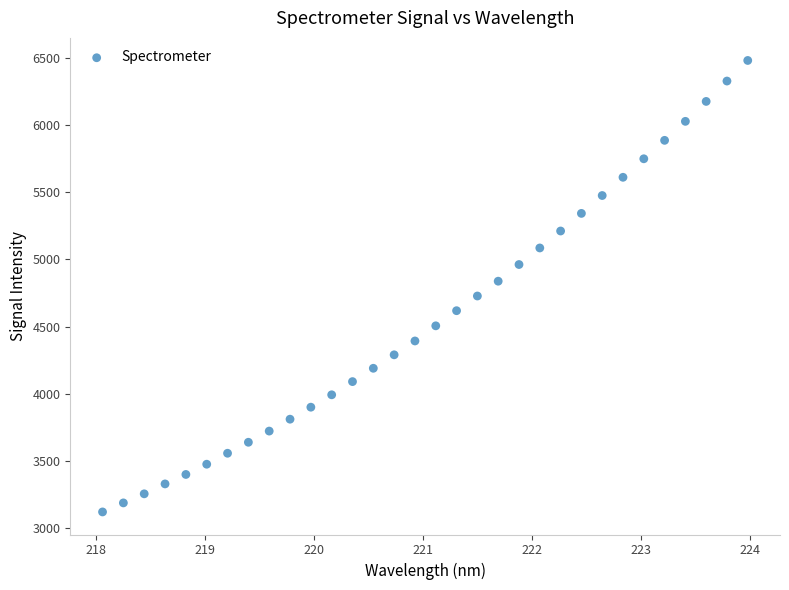

What is the range of Y values (max minus min)?

3360.8